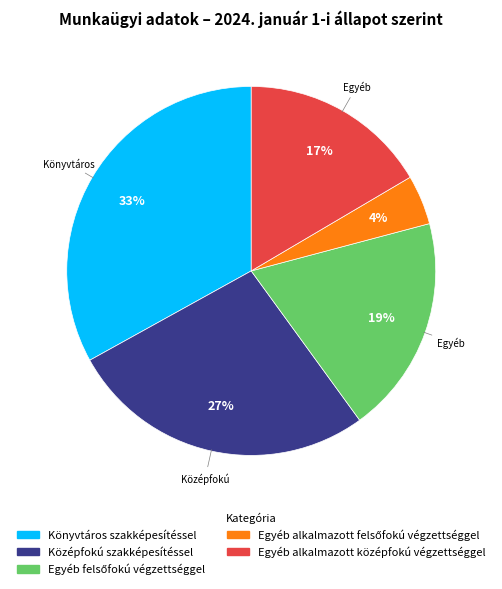

What is the ratio of the value at Középfokú szakképesítéssel to the value at Könyvtáros szakképesítéssel?

0.8